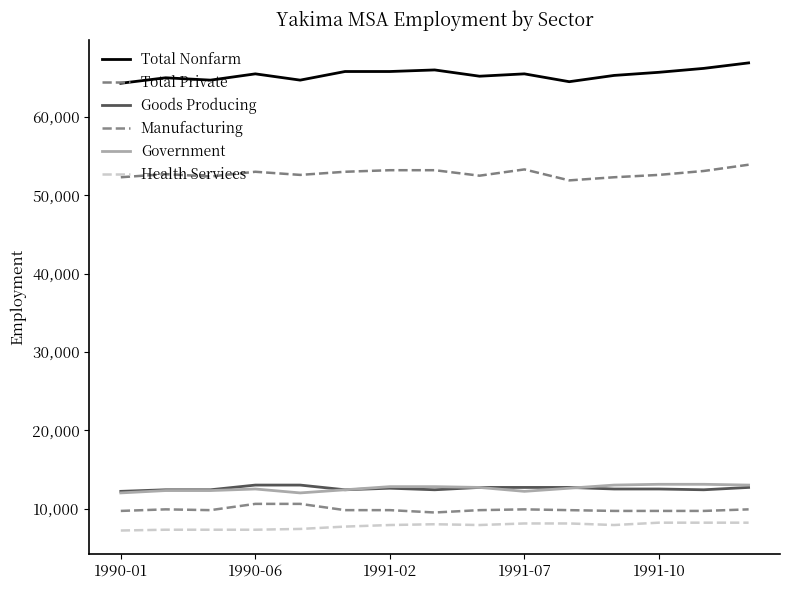

Reading left to right, extract all data points from this chart.

Total Nonfarm: 64300	65000	64700	65500	64700	65800	65800	66000	65200	65500	64500	65300	65700	66200	66900
Total Private: 52300	52700	52400	53000	52600	53000	53200	53200	52500	53300	51900	52300	52600	53100	53900
Goods Producing: 12200	12400	12400	13000	13000	12400	12600	12400	12700	12700	12700	12500	12500	12400	12700
Manufacturing: 9700	9900	9800	10600	10600	9800	9800	9500	9800	9900	9800	9700	9700	9700	9900
Government: 12000	12300	12300	12500	12000	12400	12800	12800	12700	12200	12600	13000	13100	13100	13000
Health Services: 7200	7300	7300	7300	7400	7700	7900	8000	7900	8100	8100	7900	8200	8200	8200